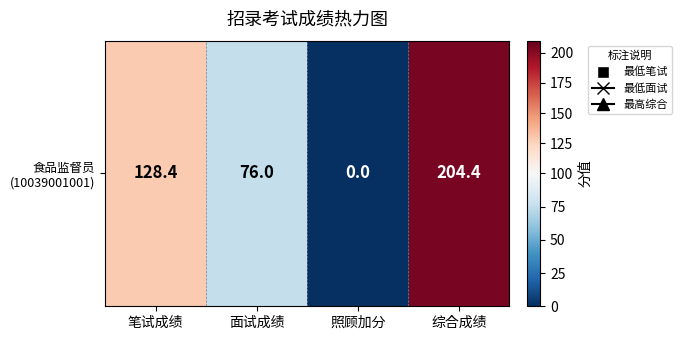

Reading left to right, list all the values displayed in this chart.

笔试成绩=128.4	面试成绩=76.0	照顾加分=0.0	综合成绩=204.4